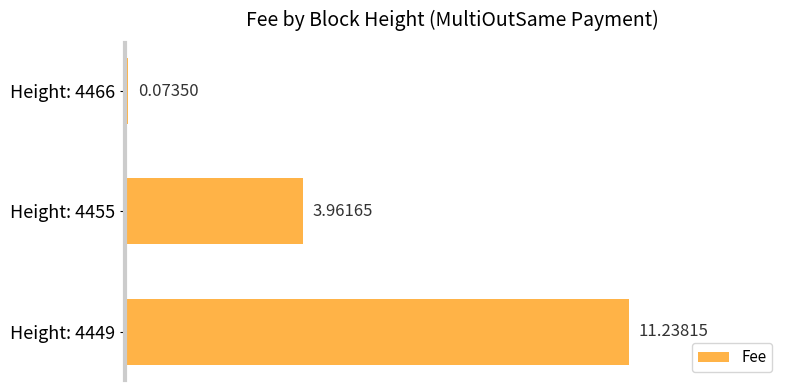

What is the maximum value shown in the chart?

11.2